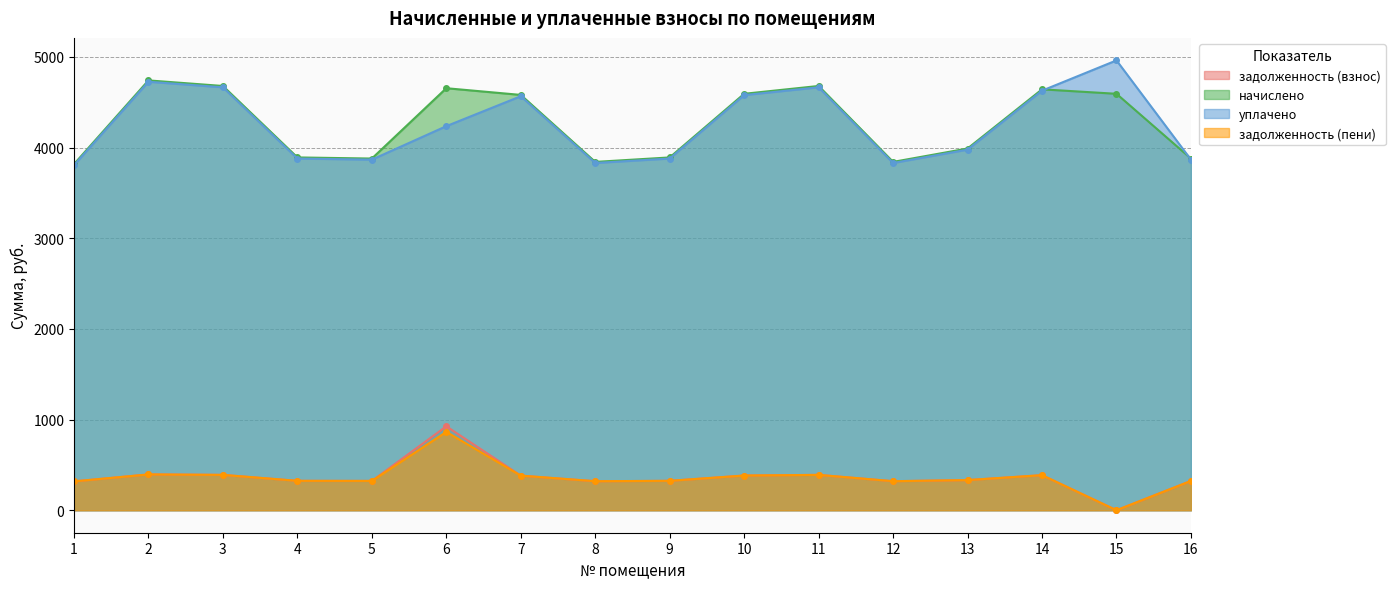

Reading left to right, what are all the values shown in this chart?

задолженность (взнос): 318.1	395.0	389.9	324.2	323.2	925.5	381.7	319.6	324.2	382.7	389.9	320.1	332.4	386.8	0.0	323.2
начислено: 3816.7	4740.1	4678.6	3890.6	3878.3	4654.0	4580.0	3841.3	3890.6	4592.4	4678.6	3841.3	3989.0	4641.6	4592.4	3878.3
уплачено: 3804.6	4725.1	4663.7	3878.3	3866.0	4235.4	4565.5	3829.2	3878.3	4577.9	4663.7	3829.2	3976.4	4626.9	4960.9	3866.0
задолженность (пени): 318.1	395.0	389.9	324.2	323.2	864.0	381.7	320.1	324.2	382.7	389.9	320.1	332.4	386.8	0.0	323.2